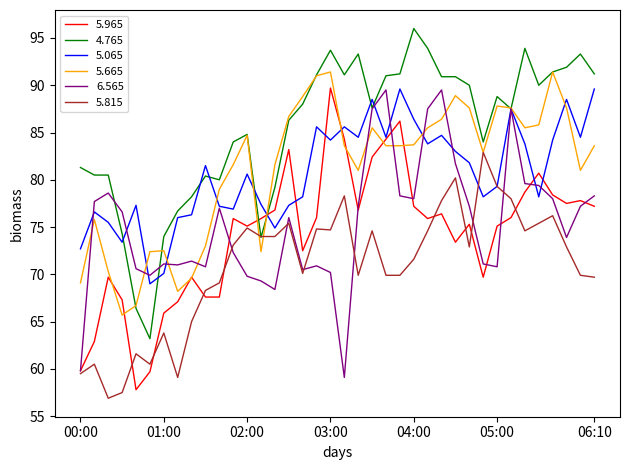

Which series has the largest total across all categories?

4.765